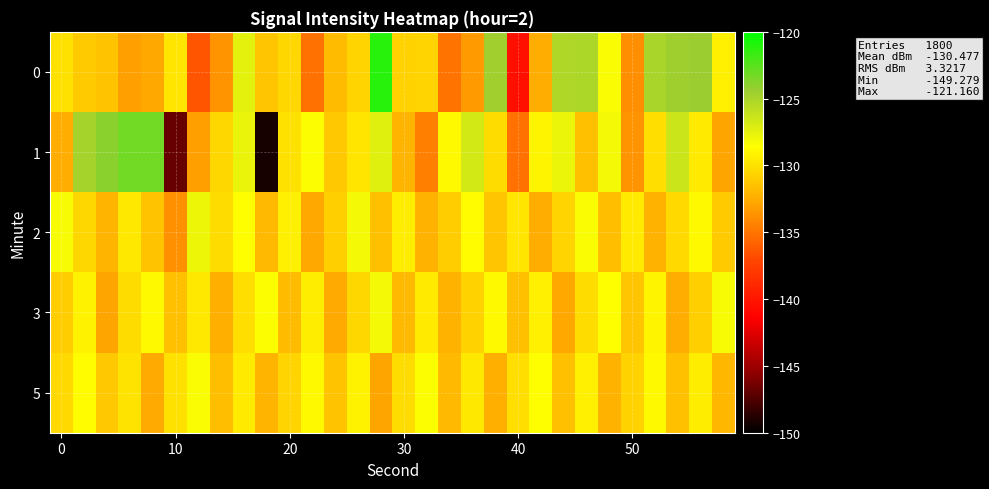

At how many categories does at least one series exceed -146?

30